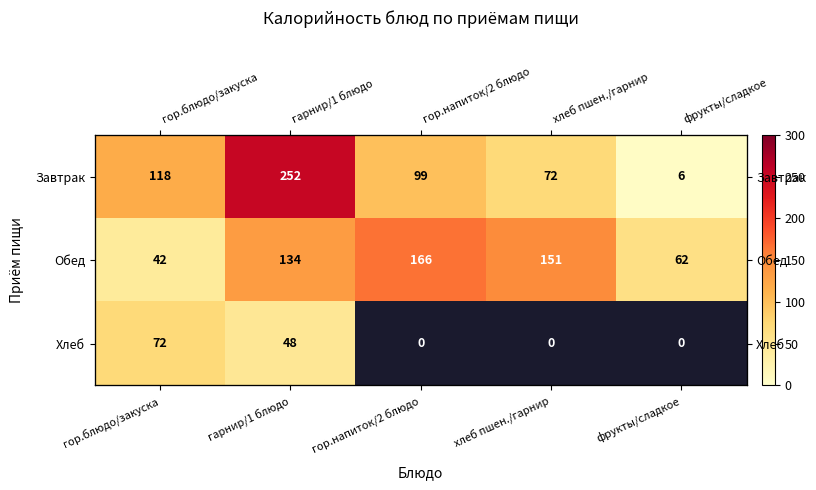

What is the sum of the Обед values at хлеб пшен./гарнир and гор.напиток/2 блюдо?

317.0